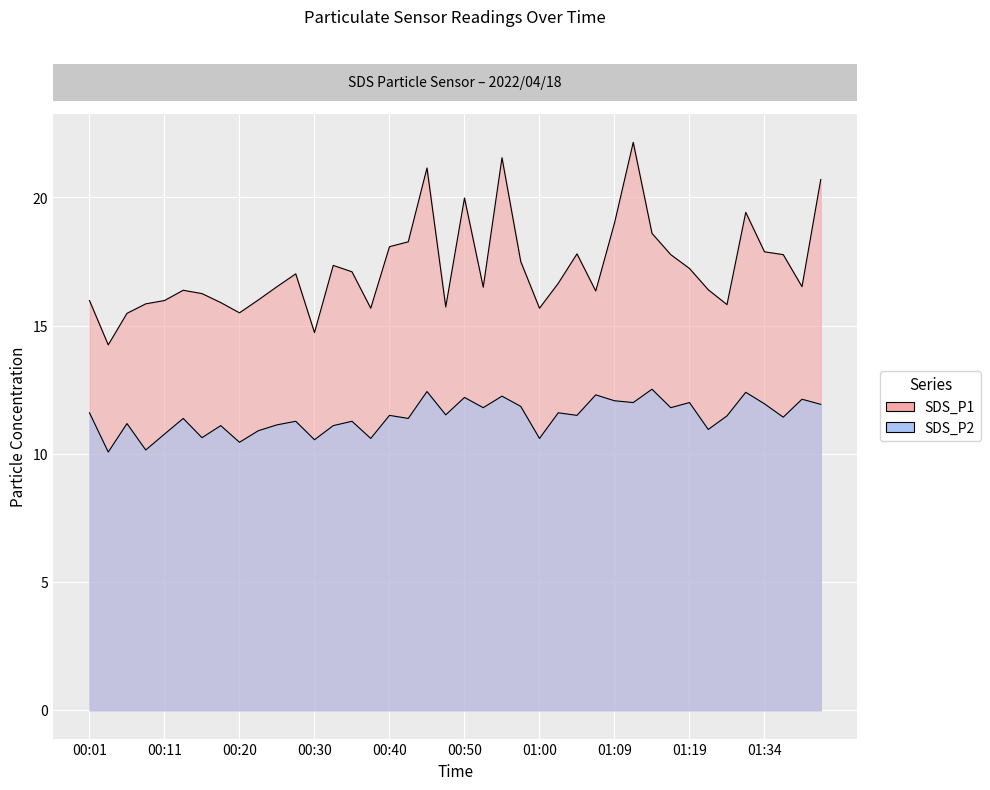

Which series has the largest total across all categories?

SDS_P1